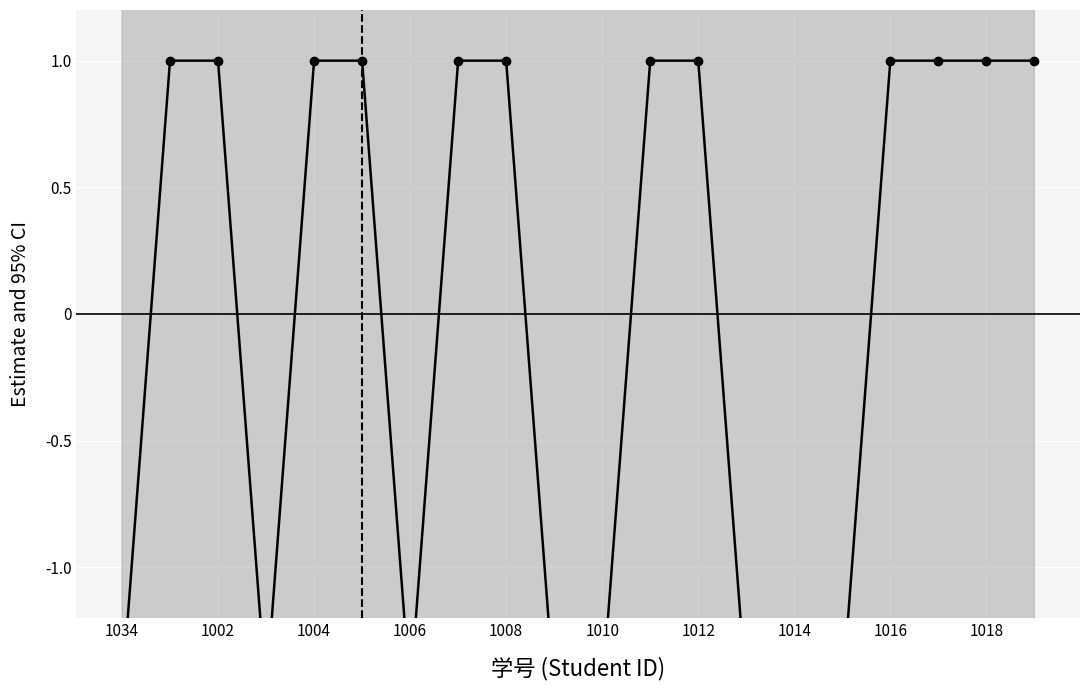

What is the difference between the maximum and minimum values?

2.5